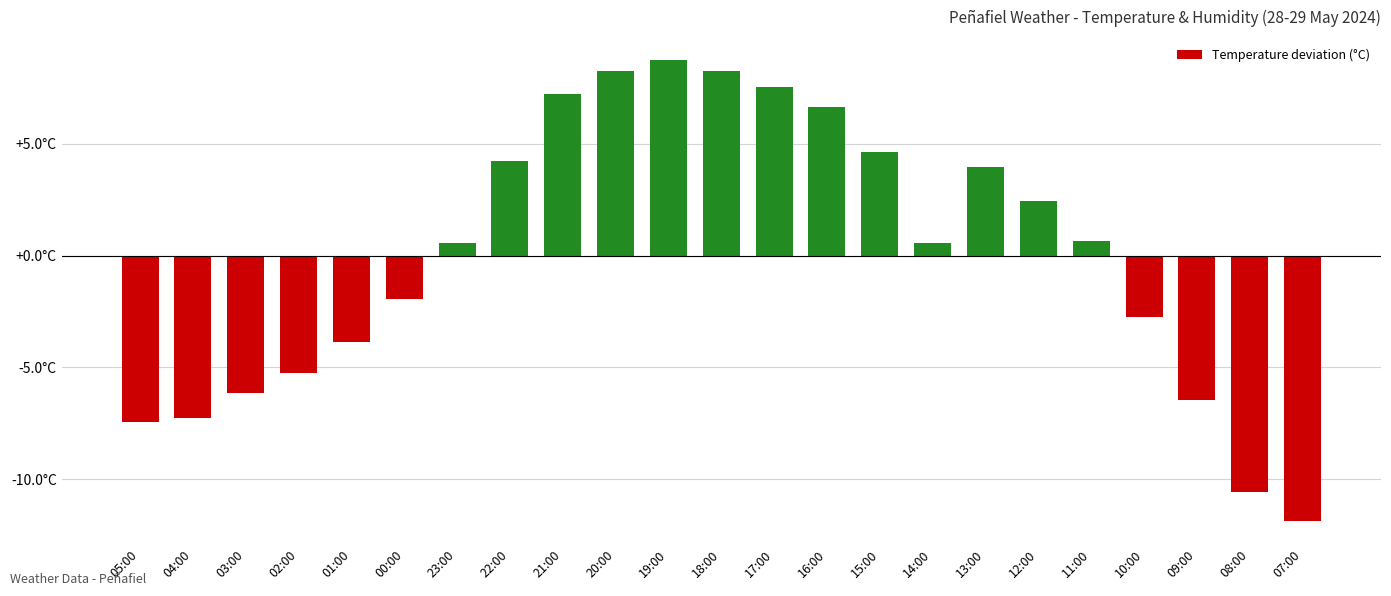

What is the value of the 15th bar from the left?

4.6